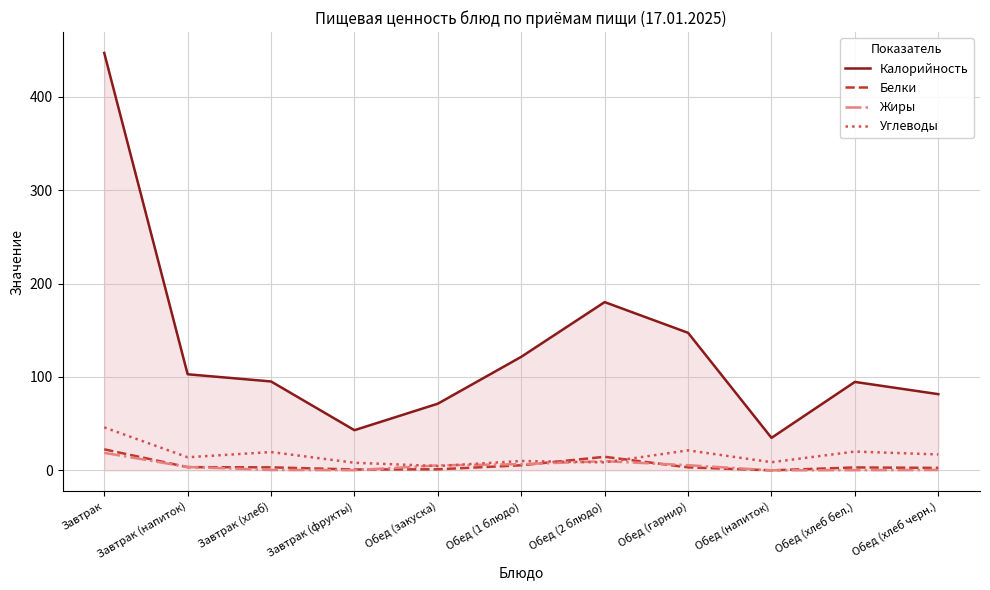

Where does the Углеводы series first go above 14?

Завтрак